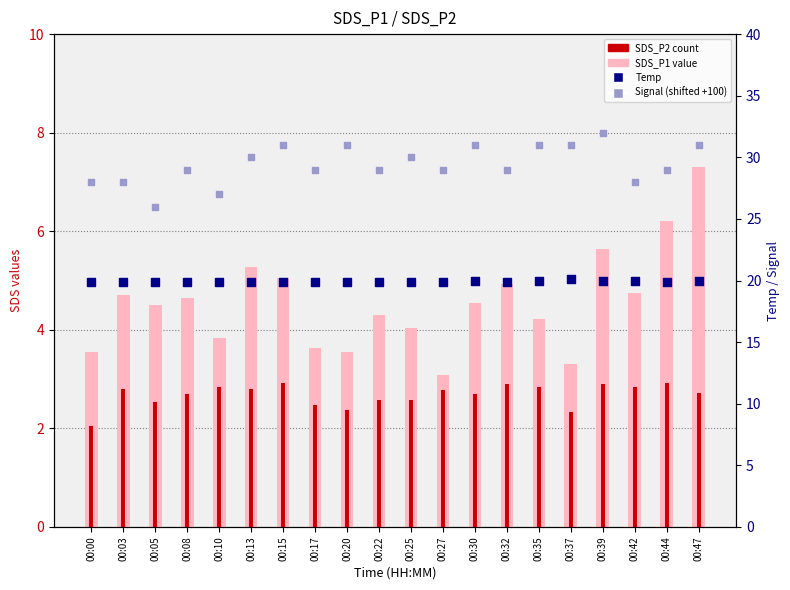

Which series contains the lowest Y value?

SDS_P2 (count)